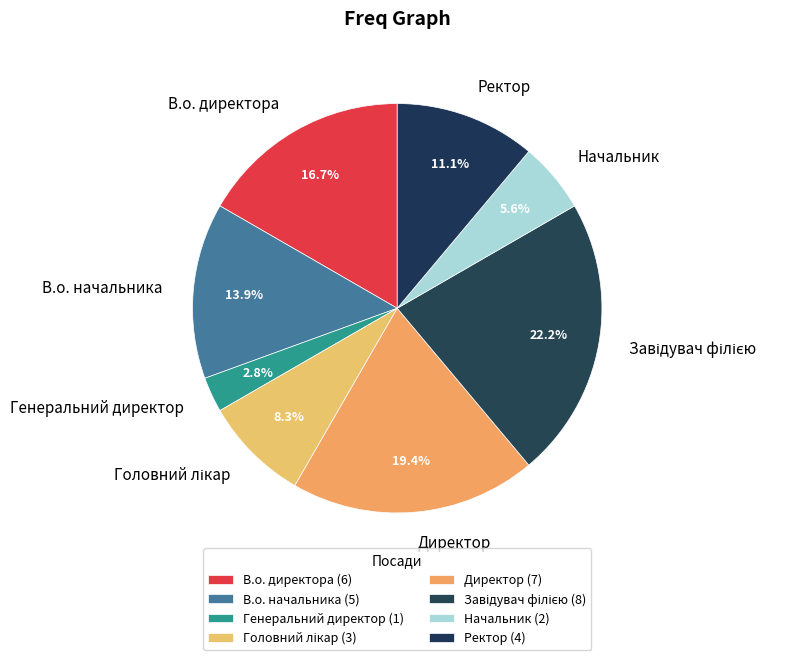

To the nearest percent, what portion does Генеральний директор represent?

3%